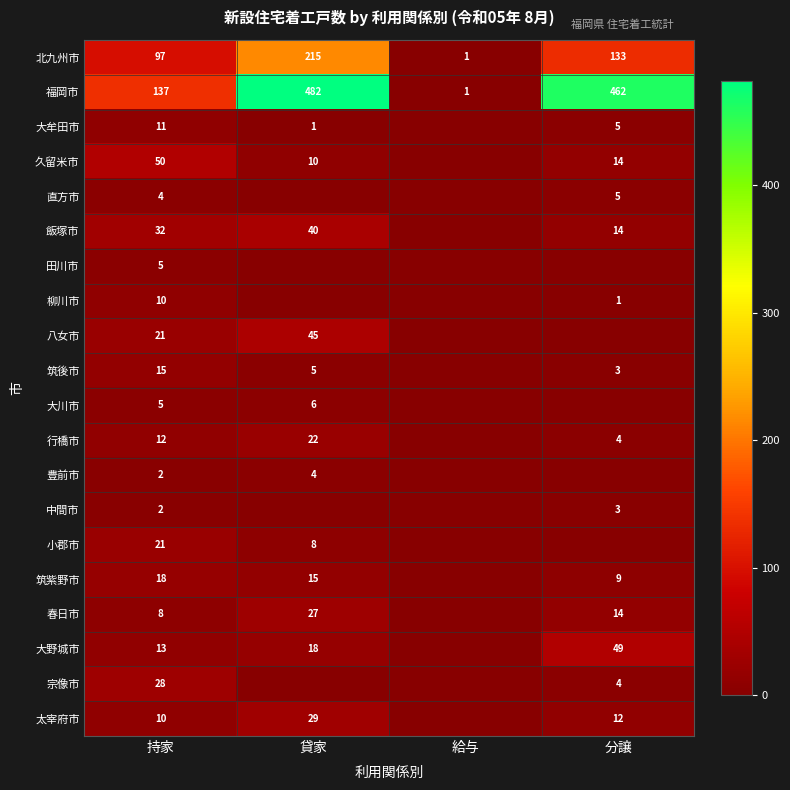

Is it true that 久留米市 equals 18 at 分譲?

False